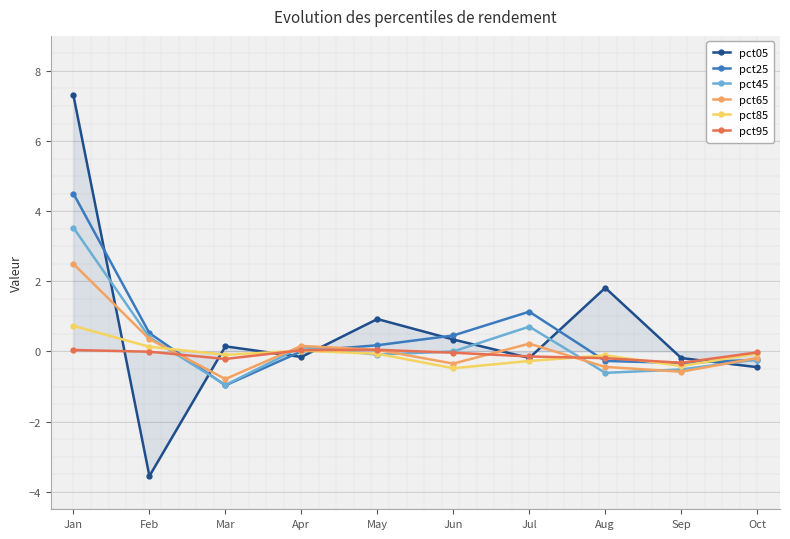

At which category does the chart reach its minimum across all series?

Feb